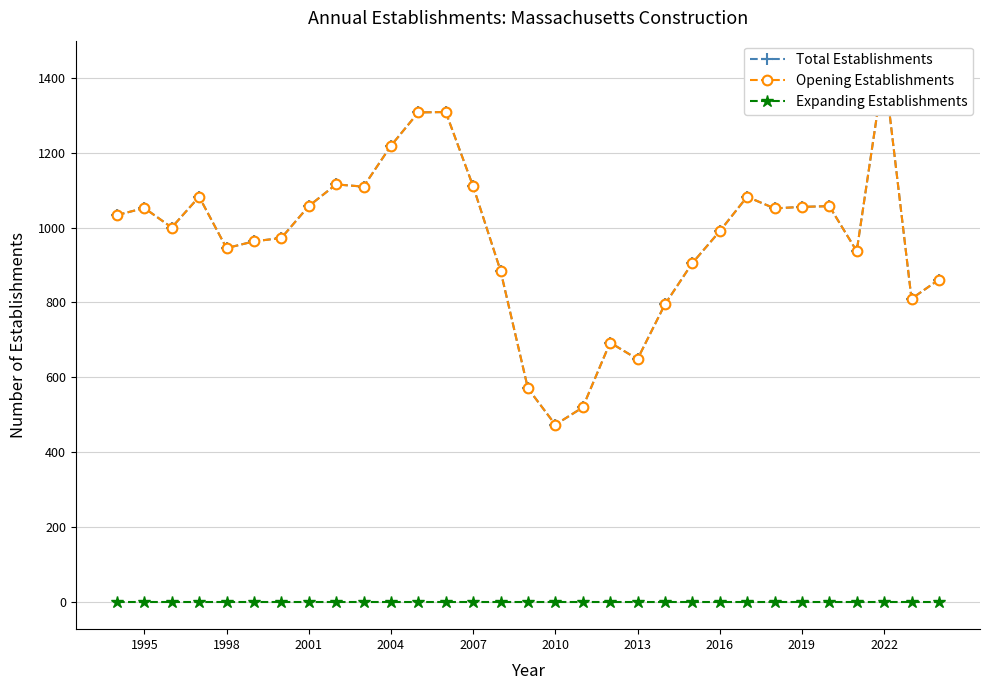

The Expanding Establishments series shows 0 at 2001. True or false?

True